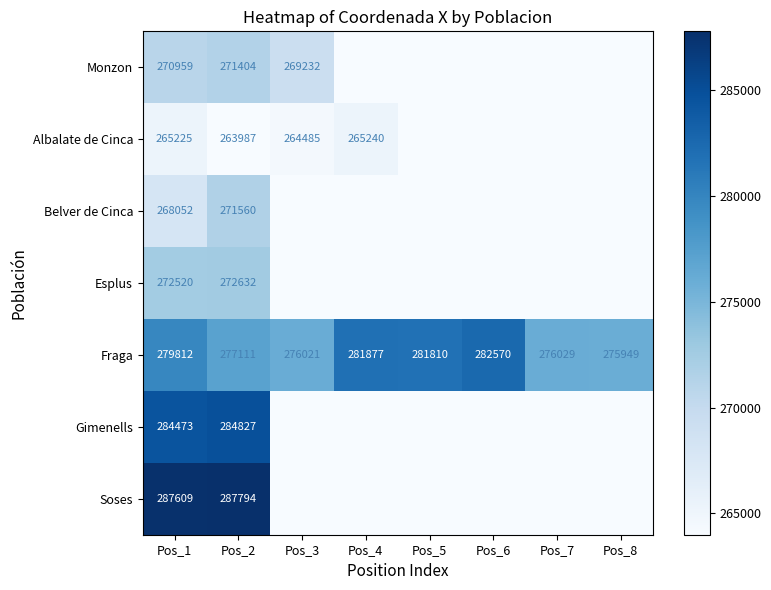

What is the spread (max minus min) of values at Pos_2?

23807